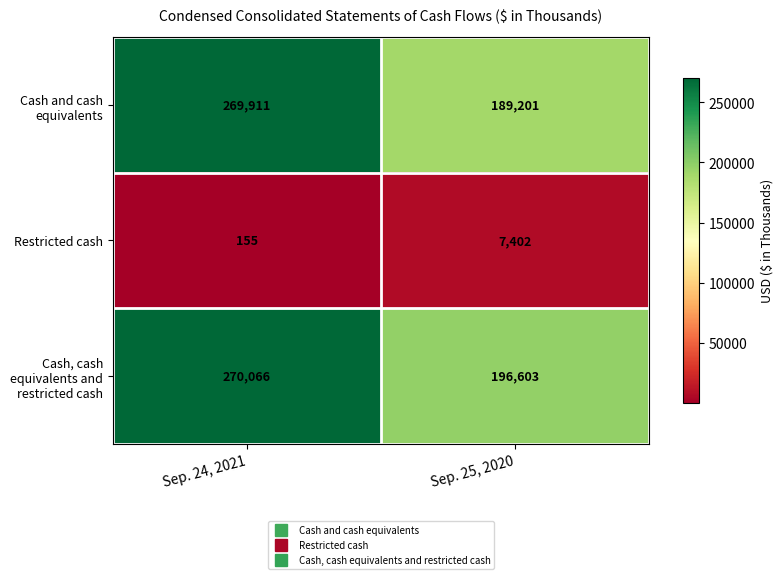

List the labels in order of Cash and cash equivalents value, smallest first.

Sep. 25, 2020, Sep. 24, 2021